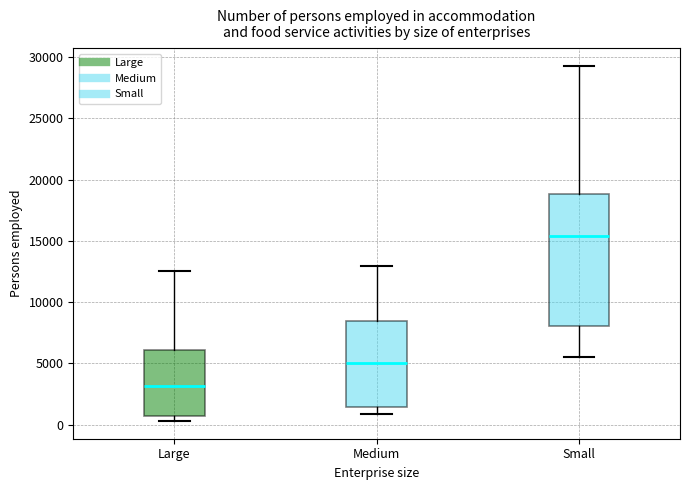

Which box is the tallest, from its lower edge to its upper edge?

Small